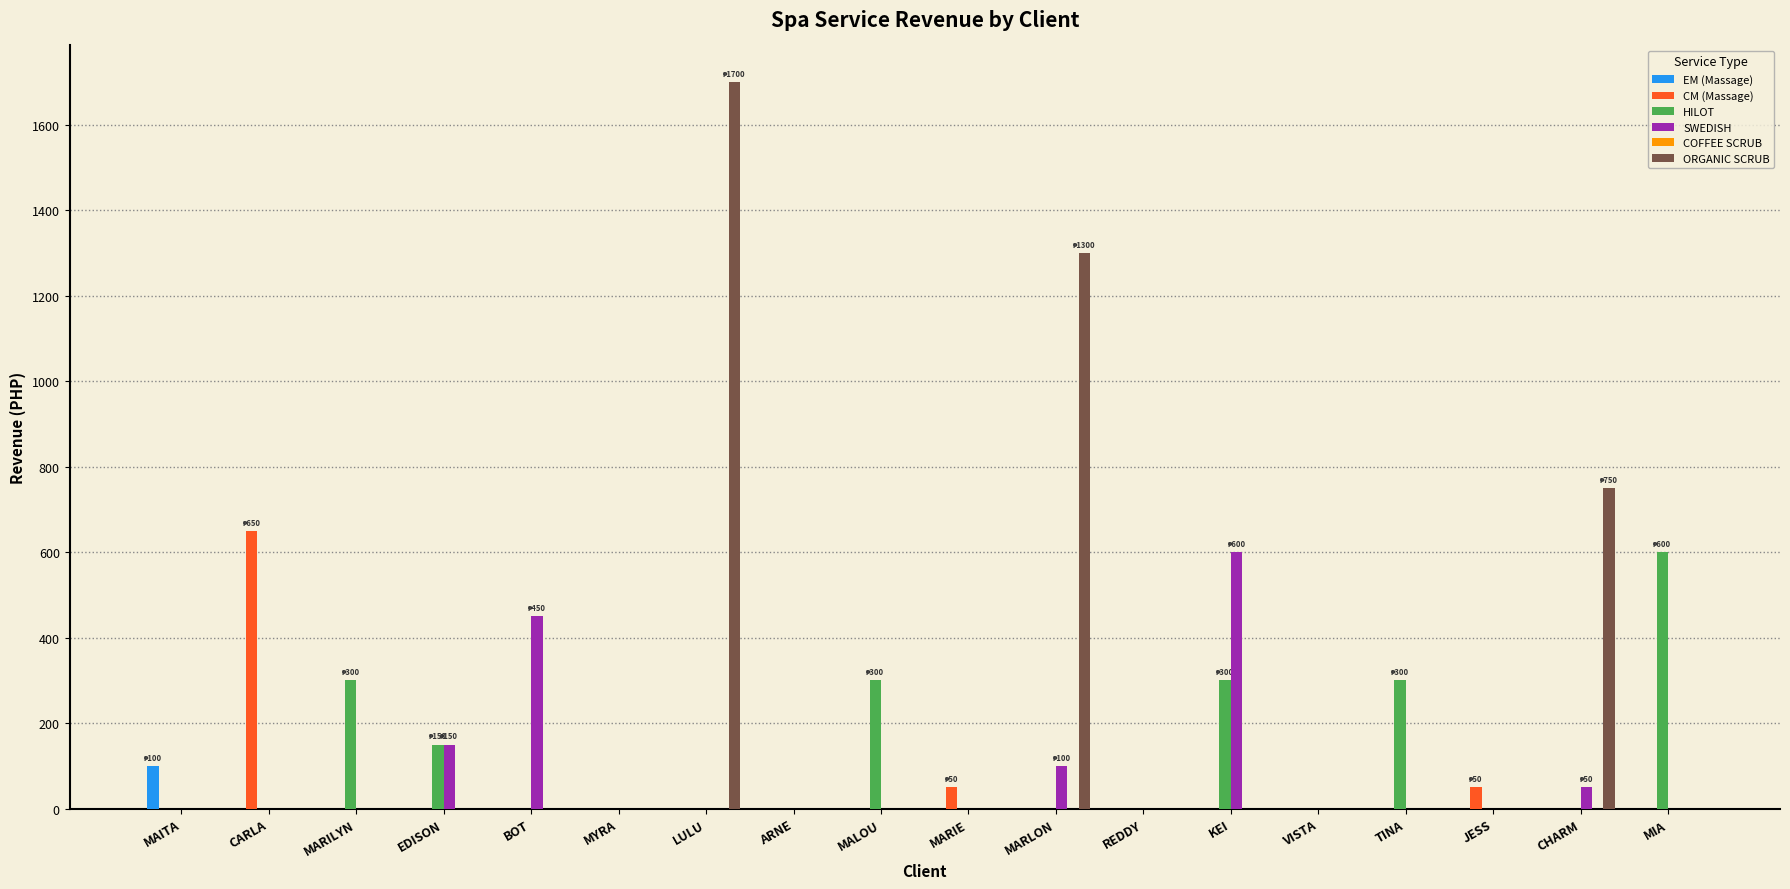

What is the maximum value shown in the chart?

1700